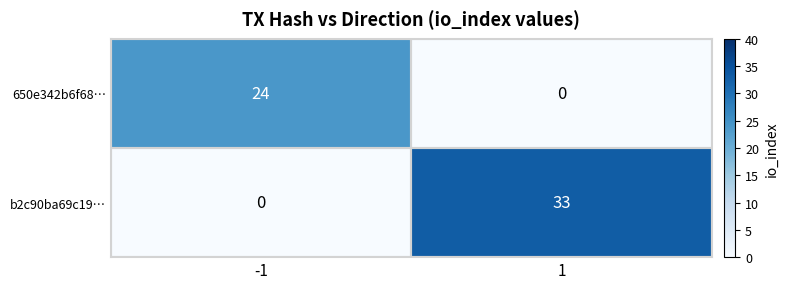

List the series in order of their overall mean, lowest first.

650e342b6f68…, b2c90ba69c19…